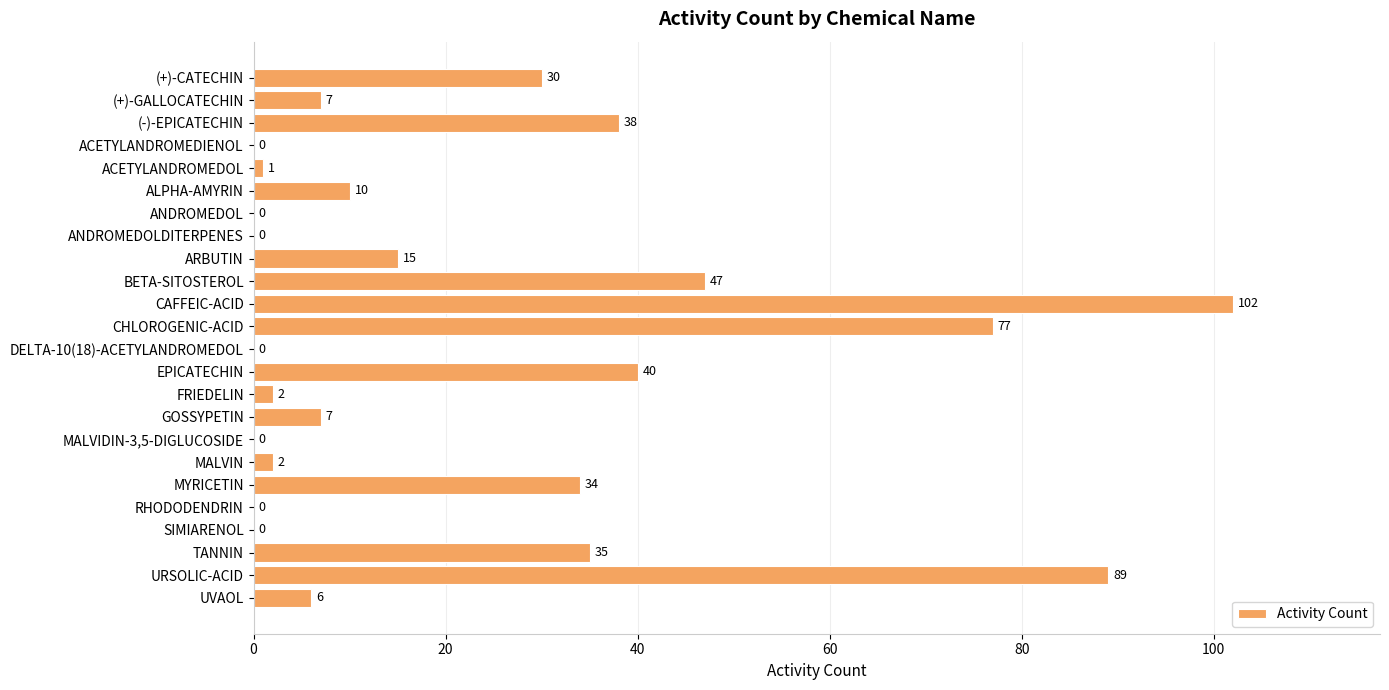

What is the change in value from ALPHA-AMYRIN to ANDROMEDOL?

-10